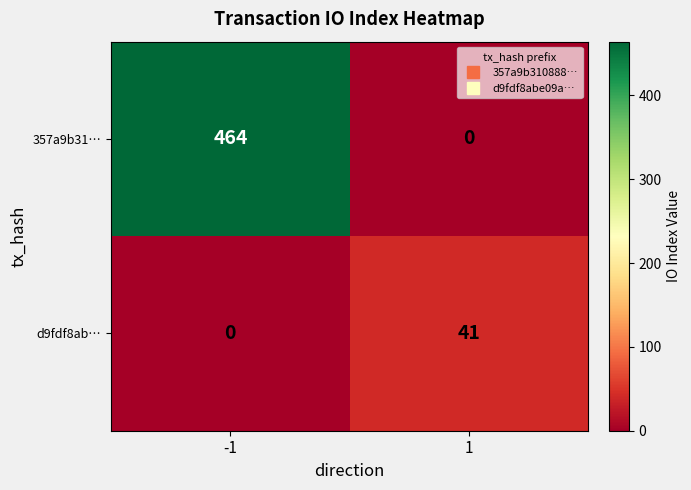

Which series has the largest total across all categories?

357a9b31…